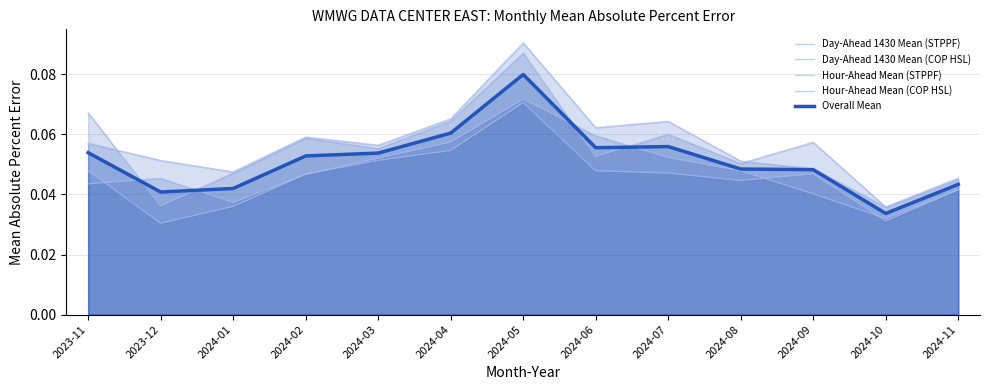

Between 2024-07 and 2024-01, which is larger?

2024-07